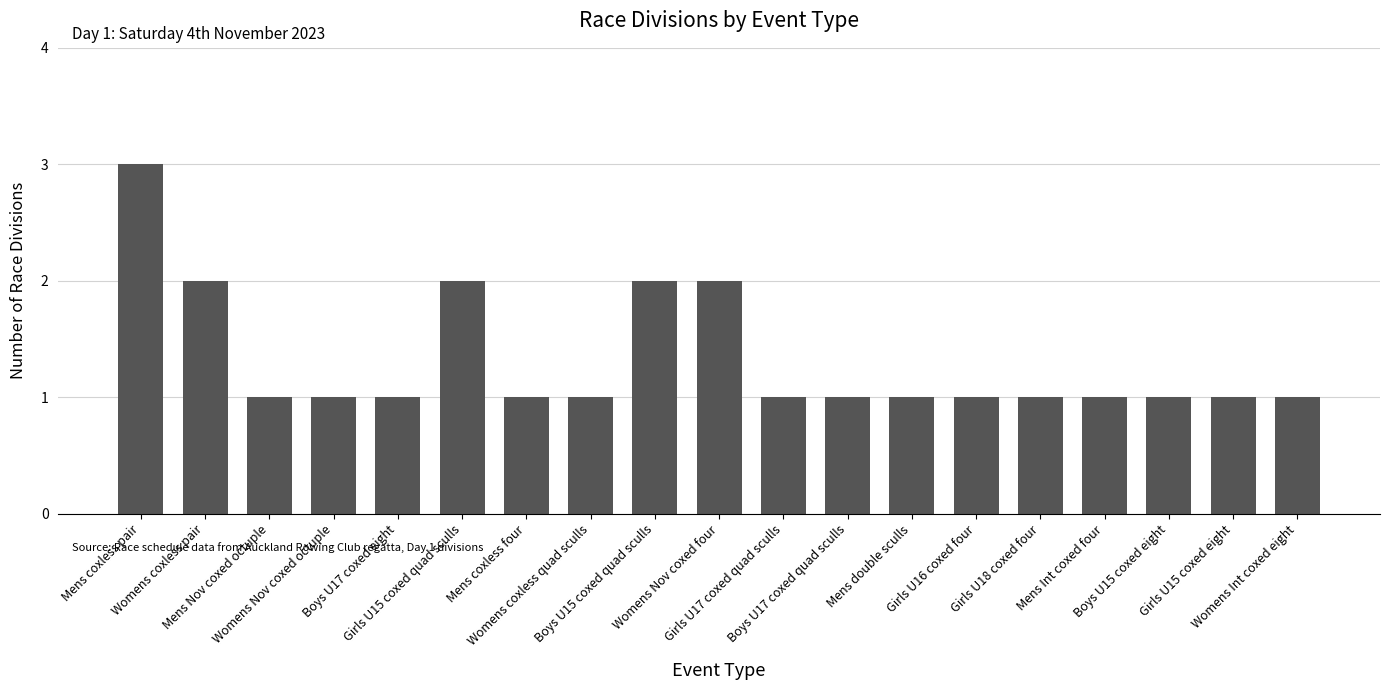

How many values are between 1 and 2?

18